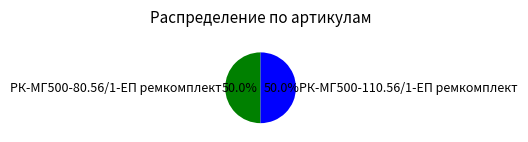

Combined, what portion of the pie is РК-МГ500-110.56/1-ЕП ремкомплект and РК-МГ500-80.56/1-ЕП ремкомплект?

100.0%